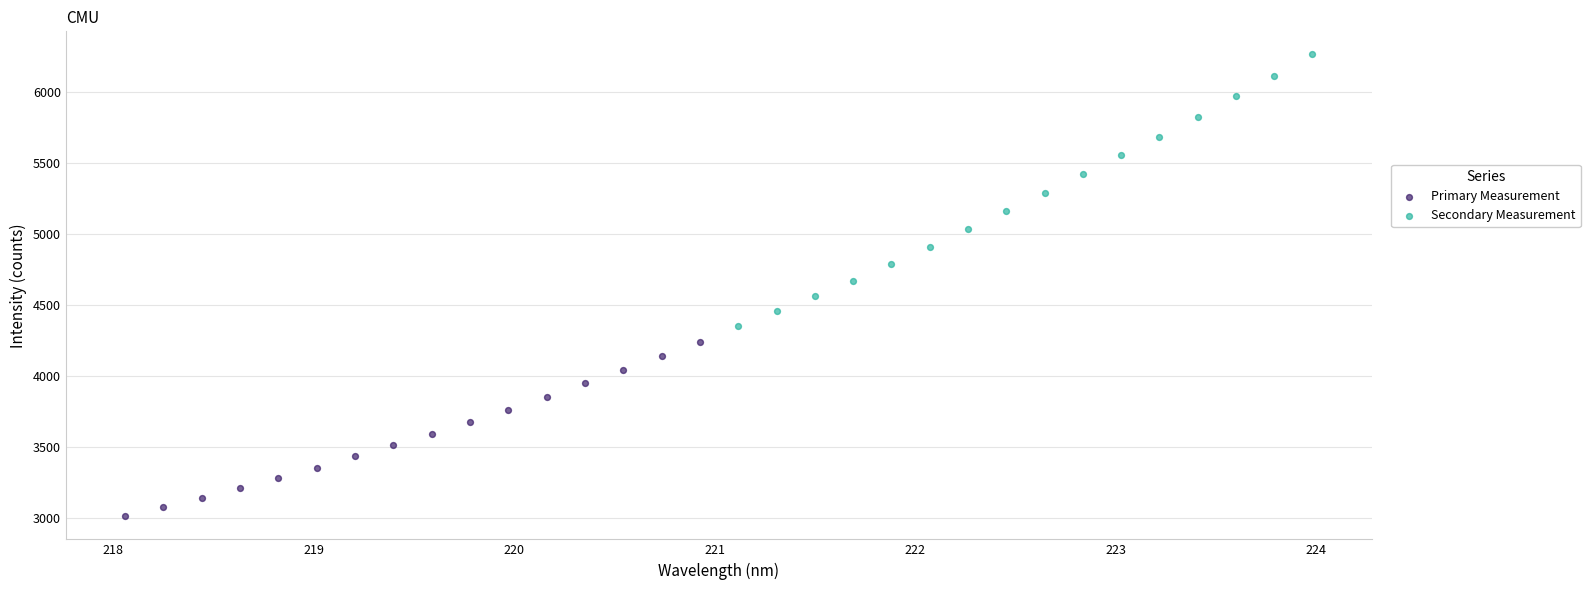

Which series reaches the maximum Y coordinate?

Secondary Measurement